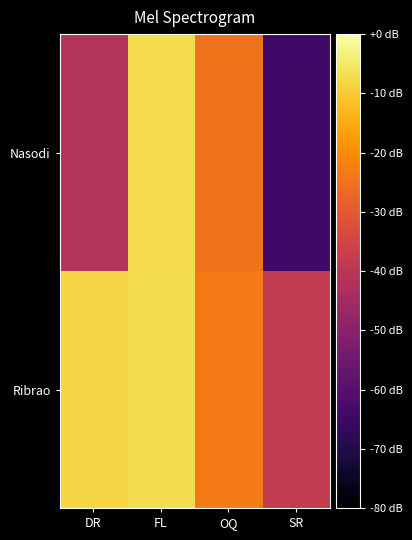

Which series has the largest total across all categories?

Ribrao